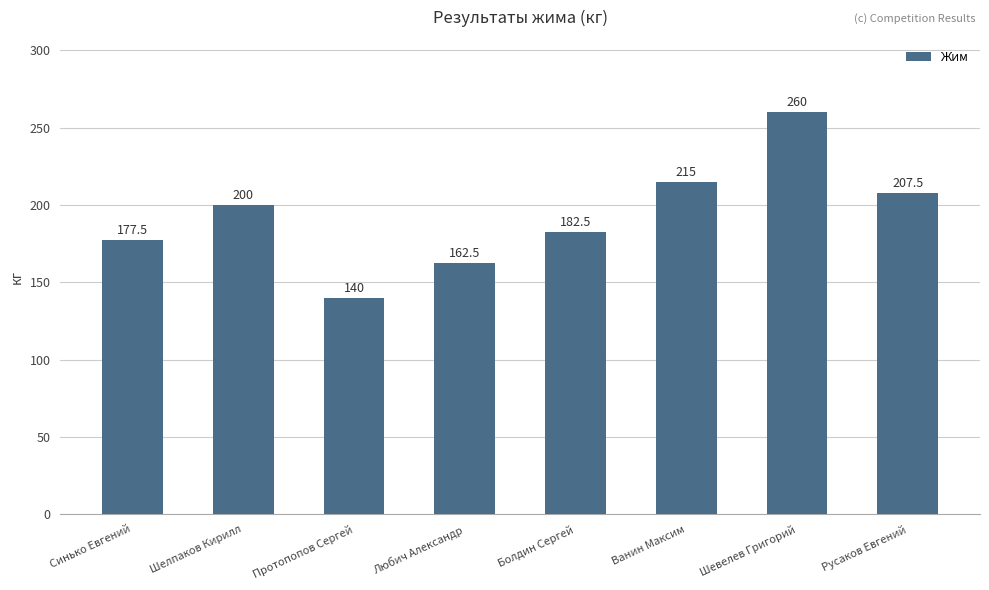

Which has a higher value, Русаков Евгений or Шелпаков Кирилл?

Русаков Евгений